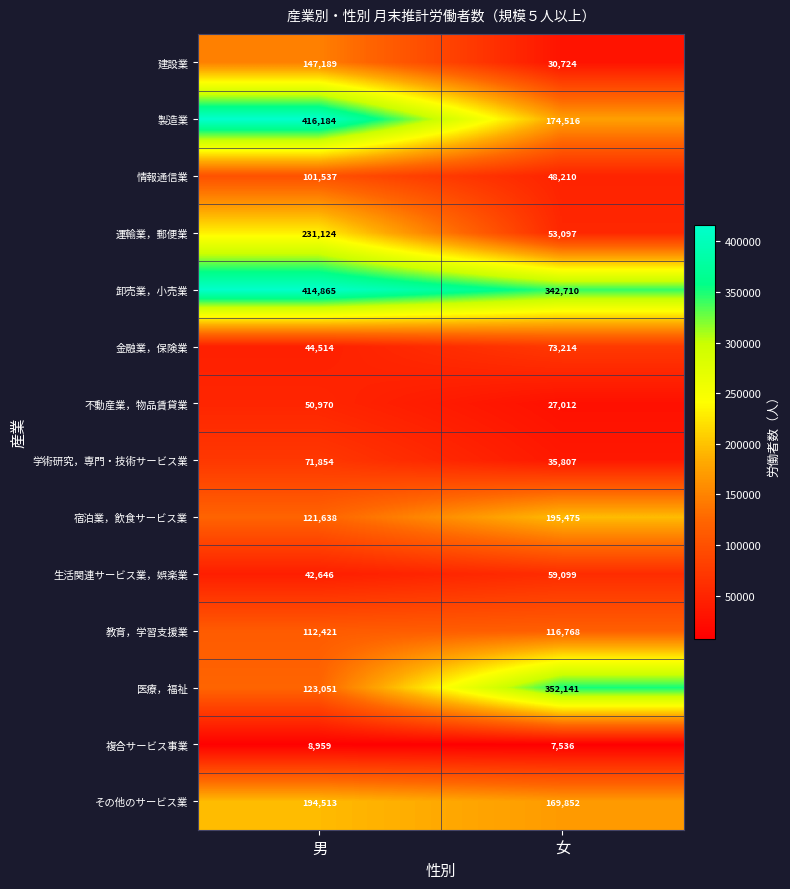

The value of その他のサービス業 at 男 is 194513. True or false?

True